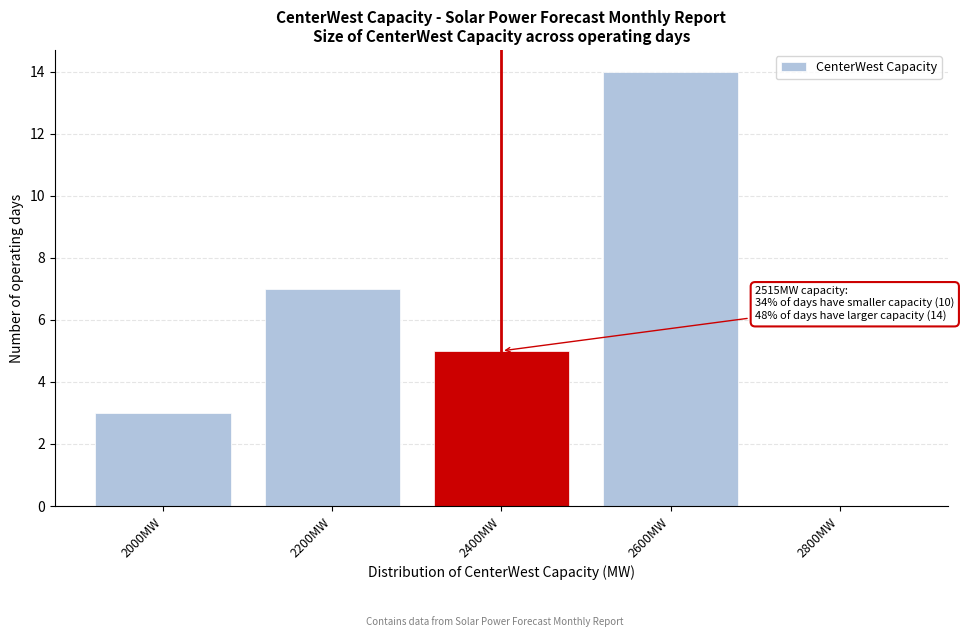

Reading left to right, list all the values displayed in this chart.

2000MW=3	2200MW=7	2400MW=5	2600MW=14	2800MW=0